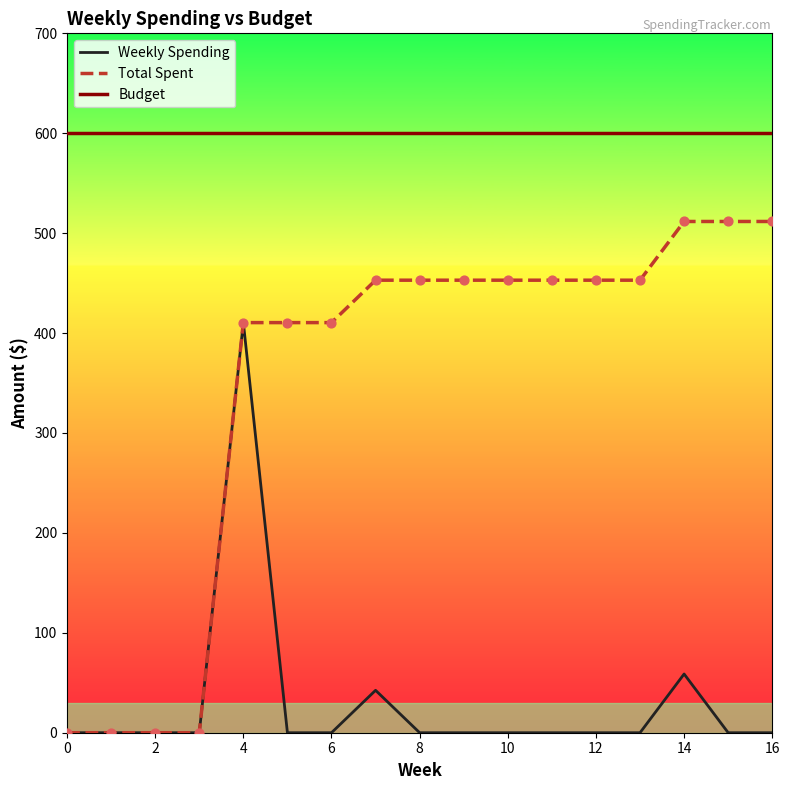

What are all the series names shown in the legend?

Weekly Spending, Total Spent, Budget